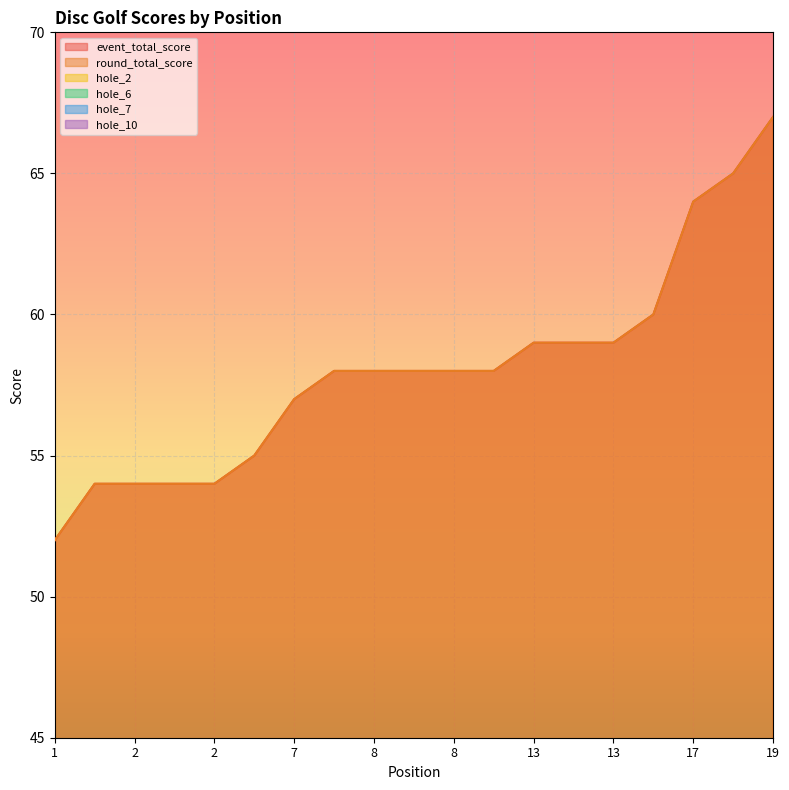

Count the hole_7 values in the range 3 to 4.

16